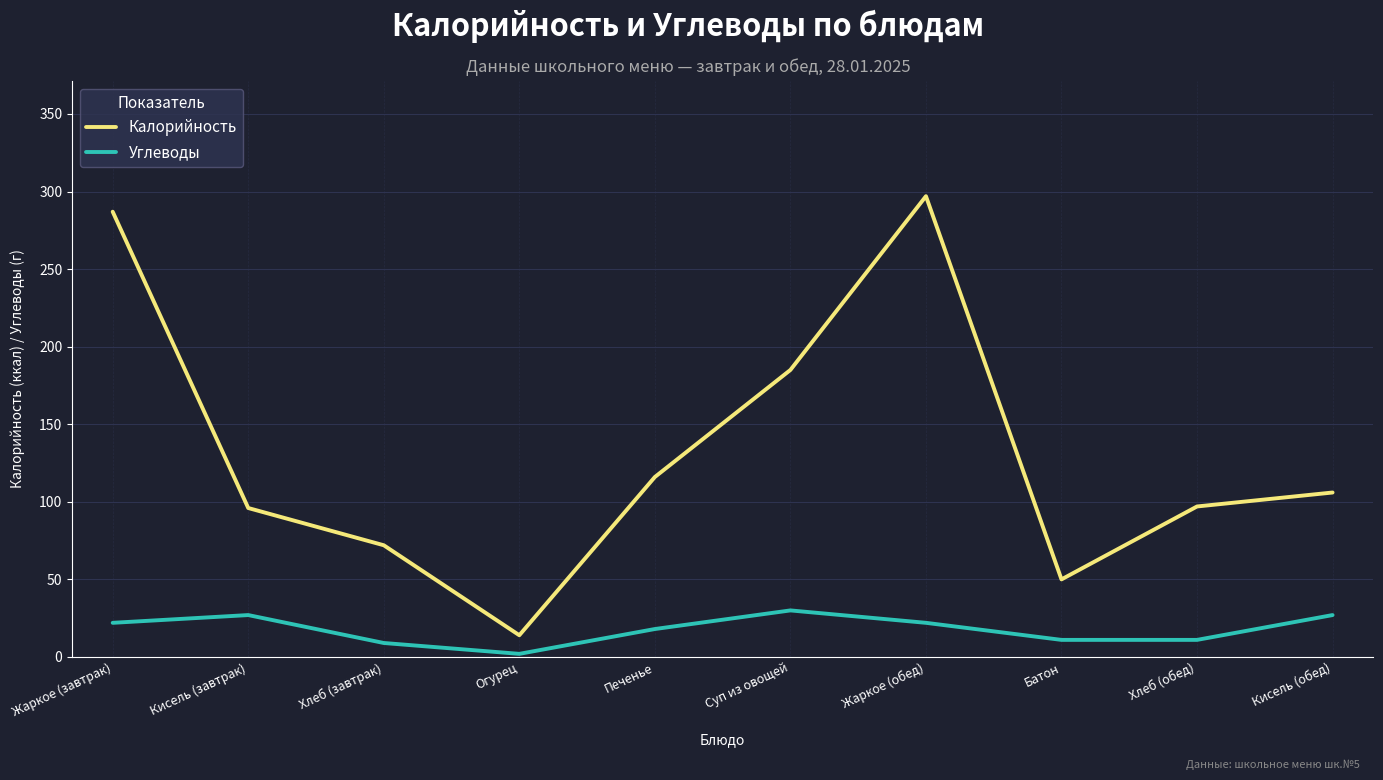

Does the chart display data point markers on the line(s)?

No